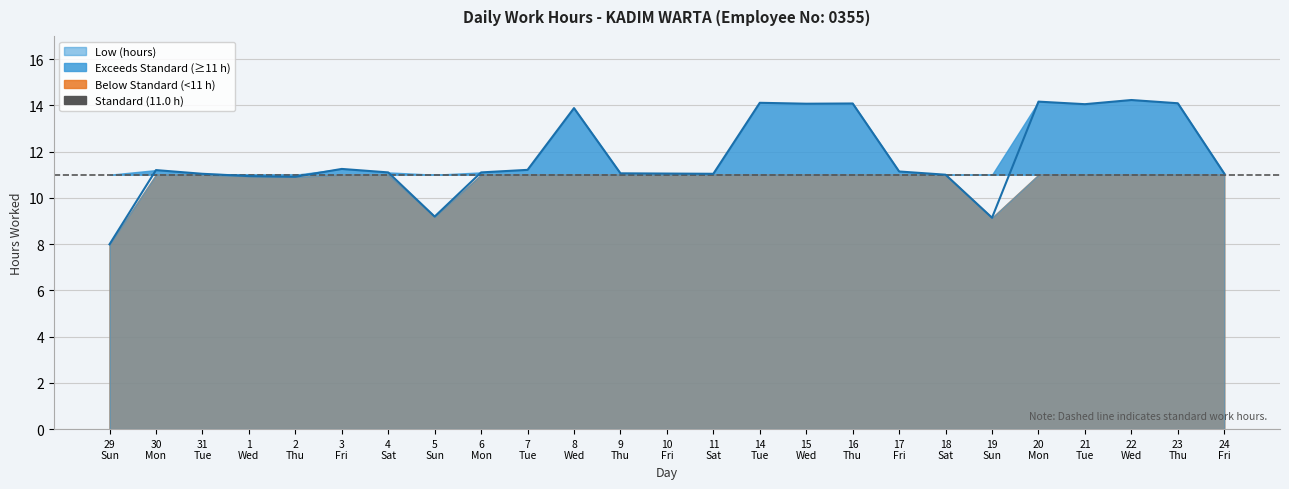

Approximately how many times larger is the value at 6 Mon compared to 3 Fri?

1.0